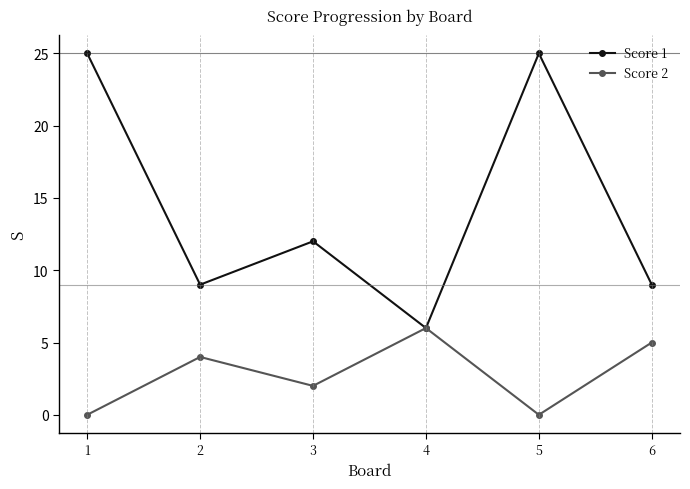

What is the sum of all Score 1 values?

86